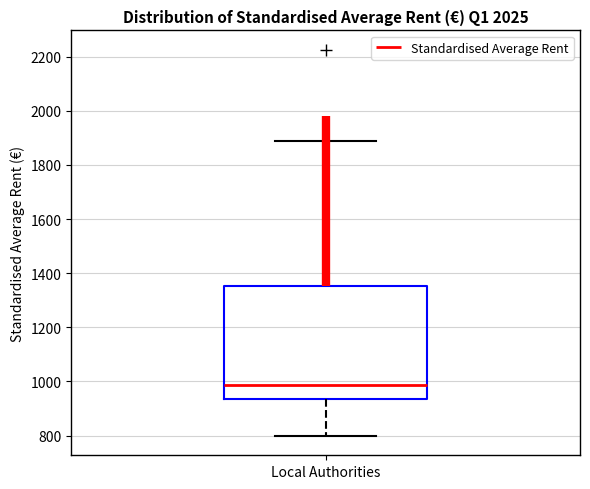

Where does the lower whisker of the box for Local Authorities end on the y-axis? The values are not printed on the chart, so give them approximately, as read against the axis.

800